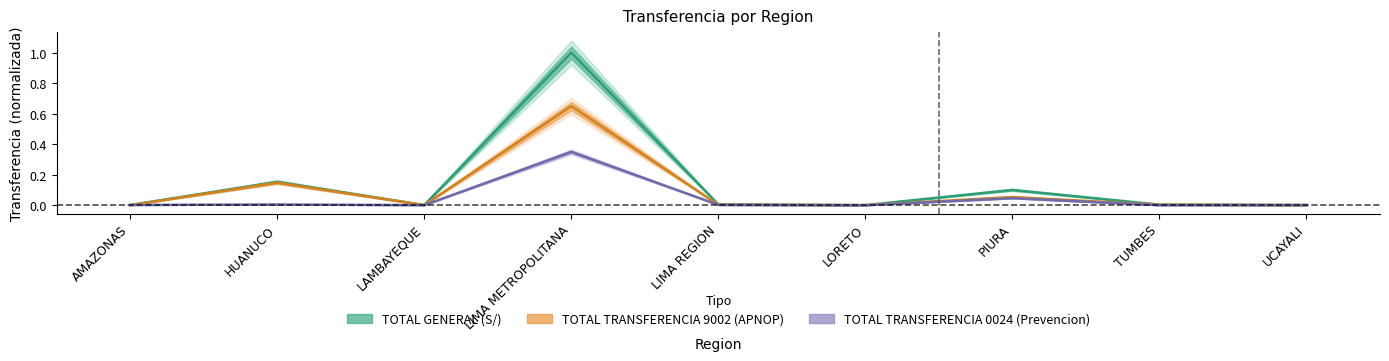

How many series are shown in this chart?

3